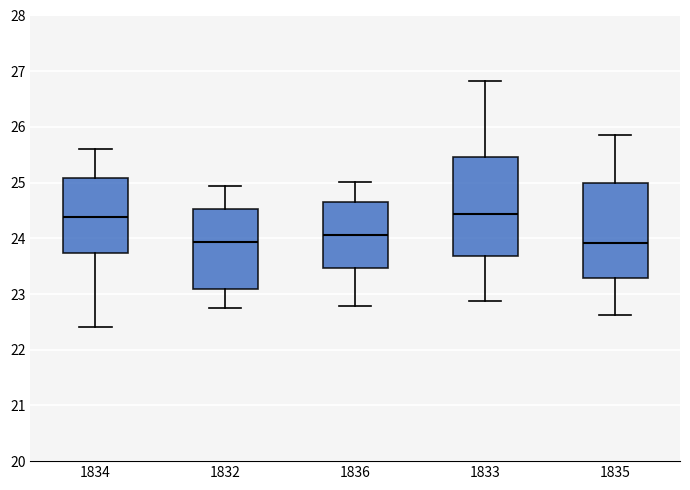

Reading left to right, read every box against the y-axis: the position of its median line, the range the box covers, and the ends of its whiskers. The values are not printed on the chart, so give them approximately, as read against the axis.

1834: median 24.4, box 23.7 to 25.1, whiskers 22.4 to 25.6
1832: median 23.9, box 23.1 to 24.5, whiskers 22.7 to 24.9
1836: median 24.1, box 23.5 to 24.7, whiskers 22.8 to 25.0
1833: median 24.4, box 23.7 to 25.5, whiskers 22.9 to 26.8
1835: median 23.9, box 23.3 to 25.0, whiskers 22.6 to 25.9